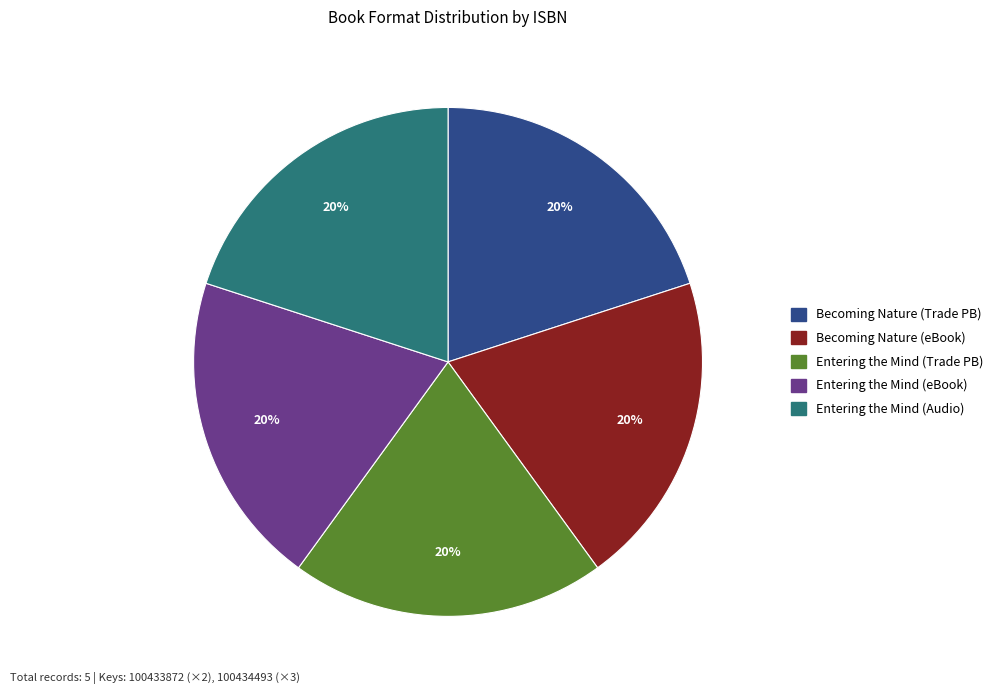

Is there any slice that represents more than half of the pie?

No